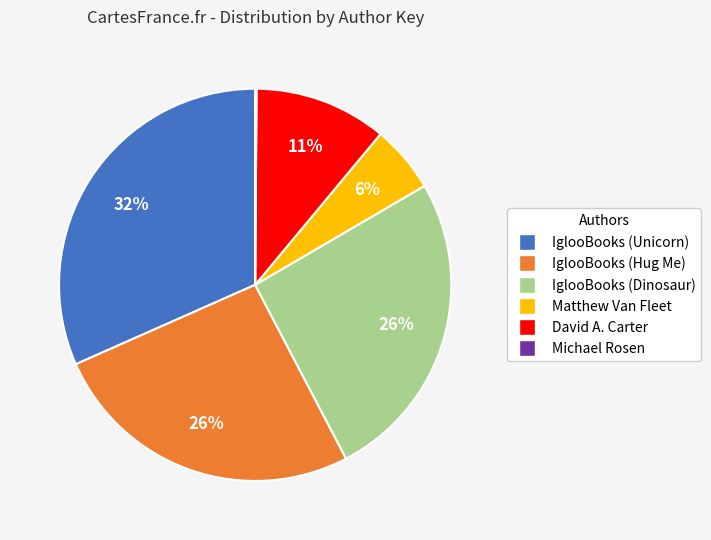

To the nearest percent, what portion does IglooBooks (Unicorn) represent?

32%